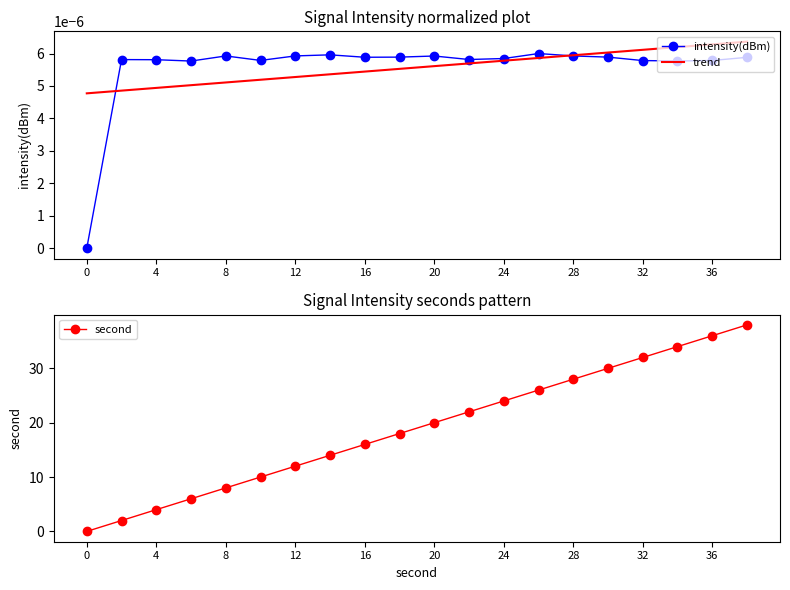

Is it true that intensity(dBm) equals 0.0 at 0?

True